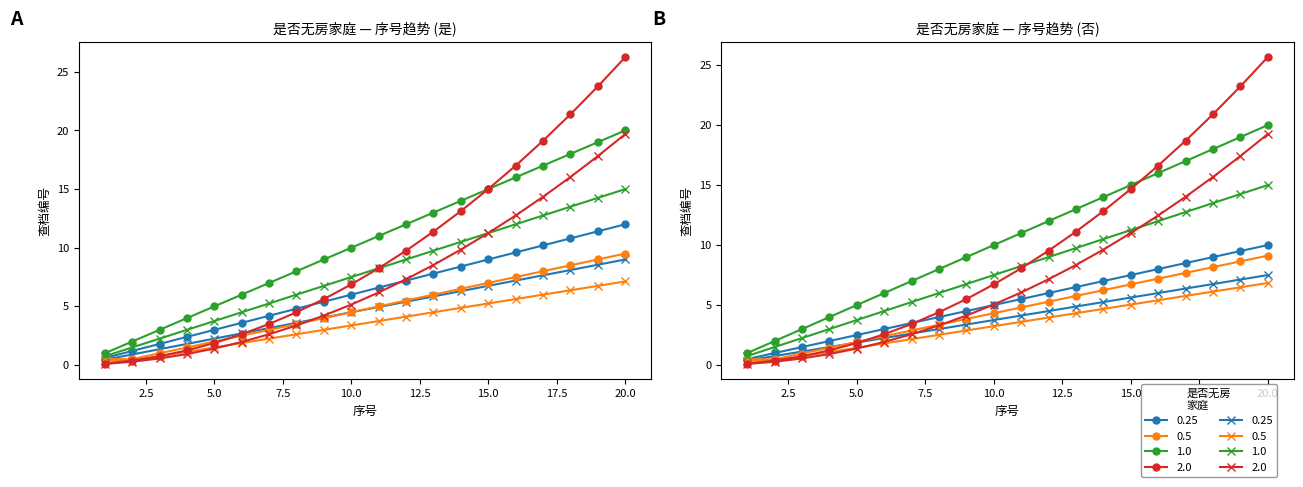

What is the value of the 购房登记号 末2位 point at the 17th from the left?

8.0